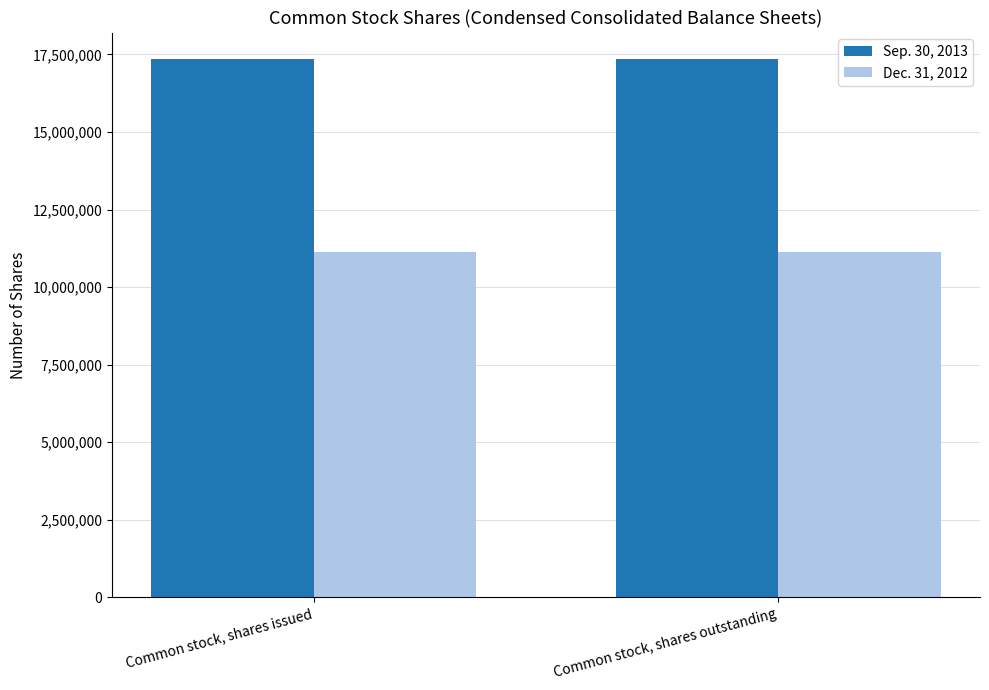

Rank the series by their maximum value, from highest to lowest.

Sep. 30, 2013, Dec. 31, 2012